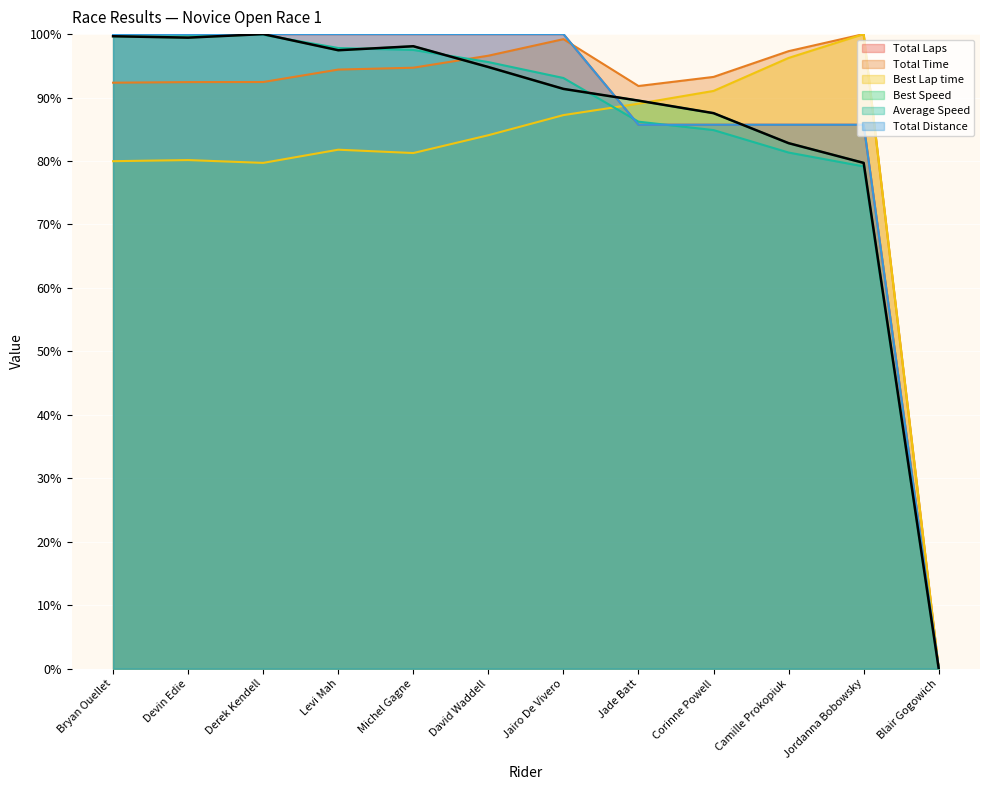

How many lines are shown in the chart?

6